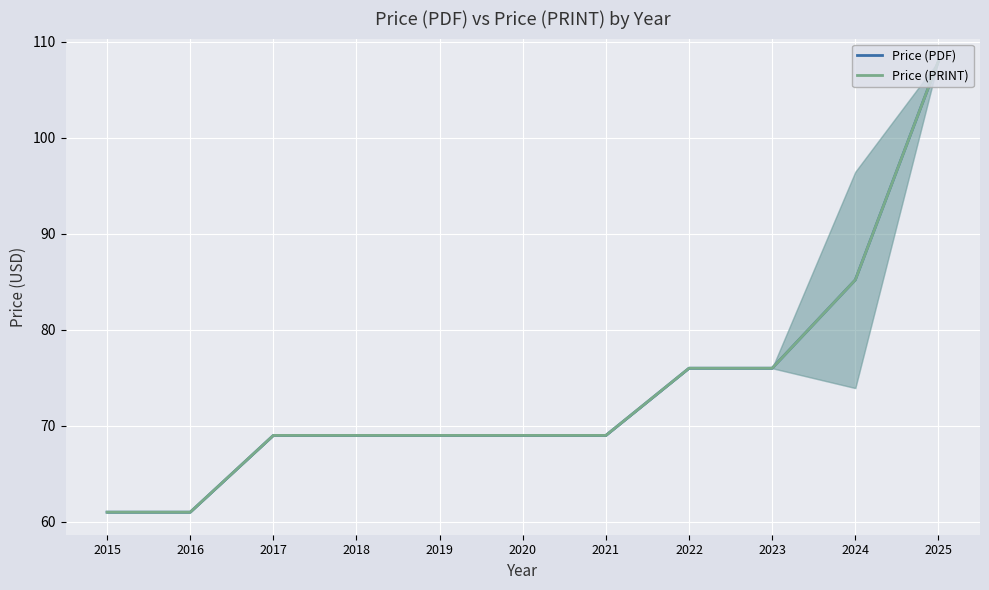

True or false: Price (PRINT) has more than 0 interior local peaks.

False